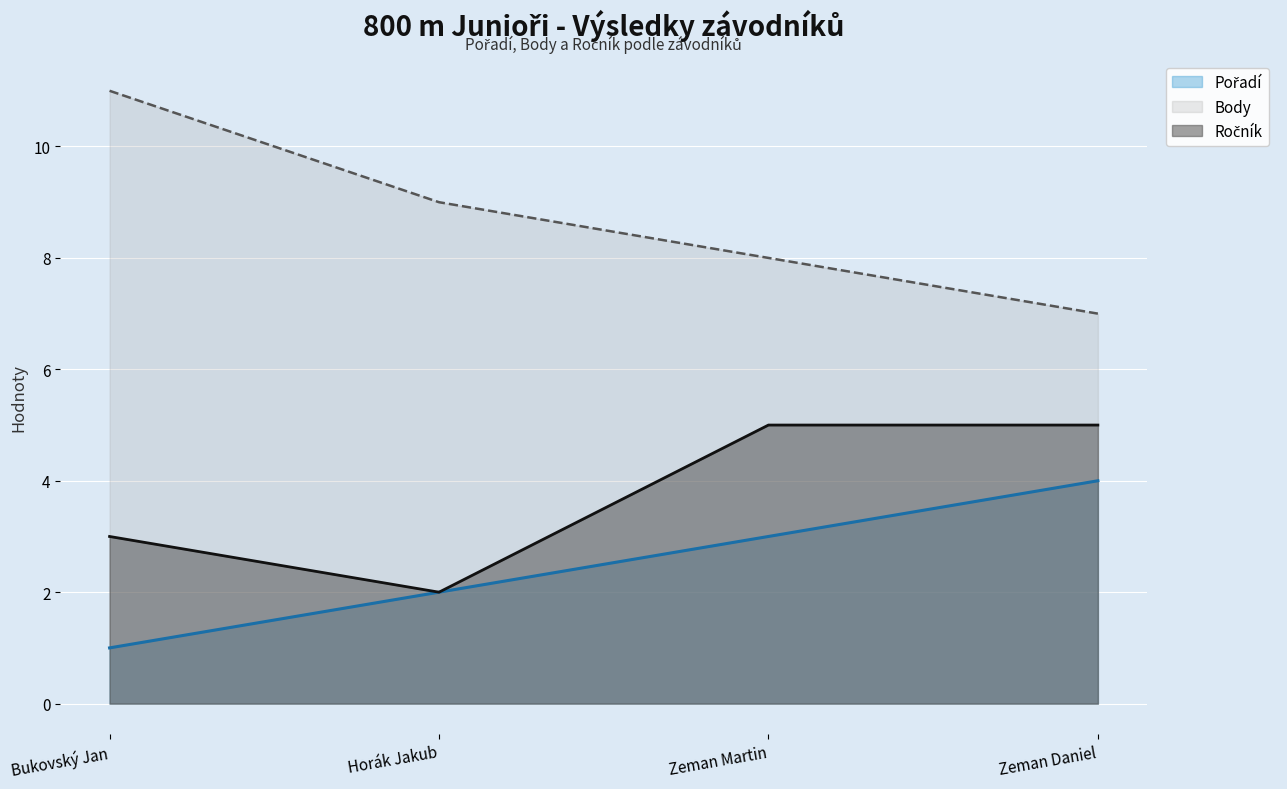

Rank the series by their maximum value, from lowest to highest.

Pořadí, Ročník, Body